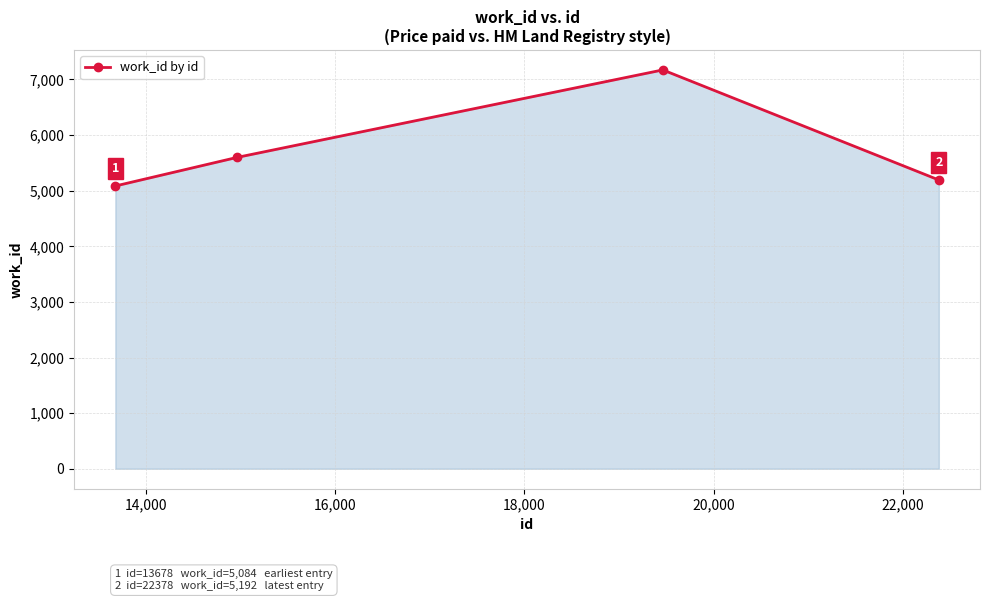

What is the value of the 4th point from the left?

5192